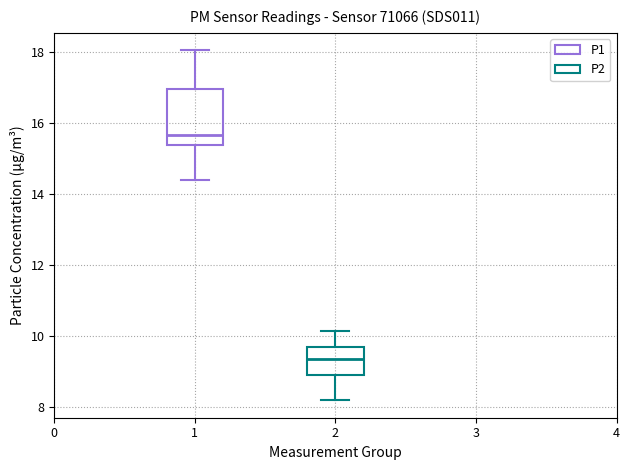

Reading left to right, transcribe this box plot: for each box, give where its median line is, the range the box spans, and where its two whiskers end, as read against the y-axis. The values are not printed on the chart, so give them approximately, as read against the axis.

1: median 15.6, box 15.4 to 17.0, whiskers 14.4 to 18.0
2: median 9.4, box 9.0 to 9.6, whiskers 8.2 to 10.2